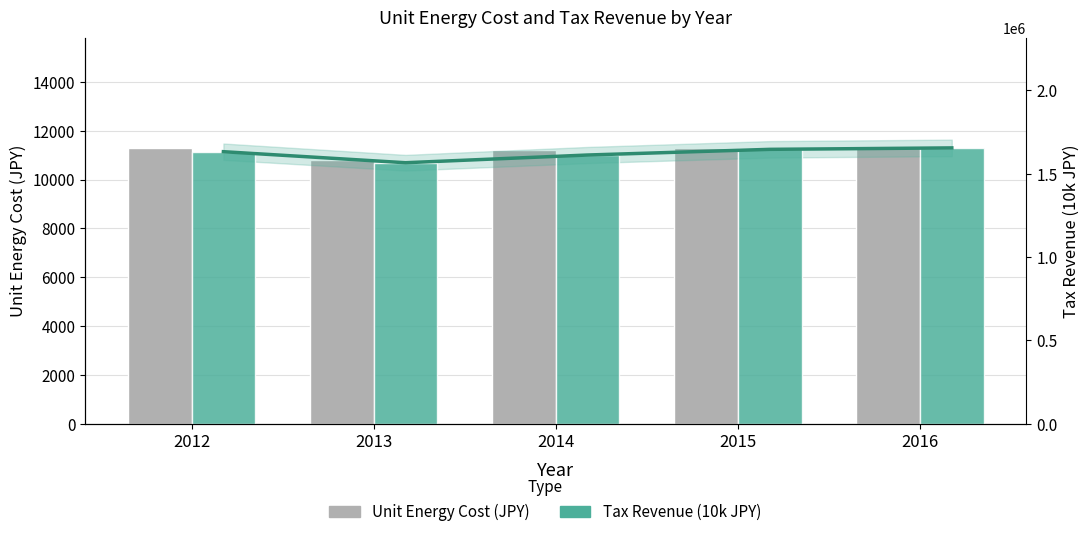

What is the difference between the Tax Revenue (10k JPY) values at 2013 and 2012?

66231